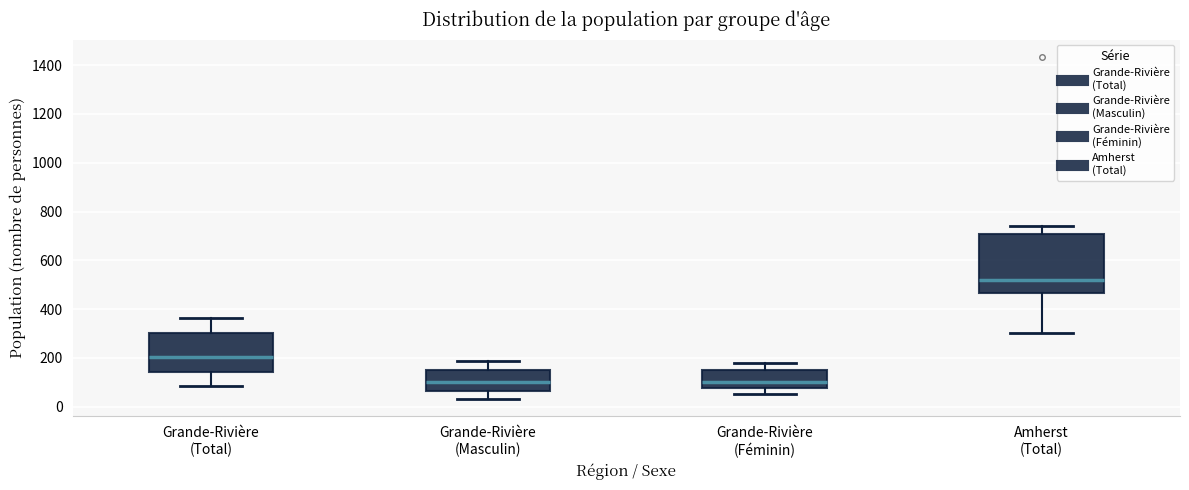

Reading left to right, transcribe this box plot: for each box, give where its median line is, the range the box spans, and where its two whiskers end, as read against the y-axis. The values are not printed on the chart, so give them approximately, as read against the axis.

Grande-Rivière (Total): median 200, box 140 to 300, whiskers 80 to 360
Grande-Rivière (Masculin): median 100, box 60 to 160, whiskers 40 to 180
Grande-Rivière (Féminin): median 100, box 80 to 160, whiskers 60 to 180
Amherst (Total): median 520, box 460 to 700, whiskers 300 to 740